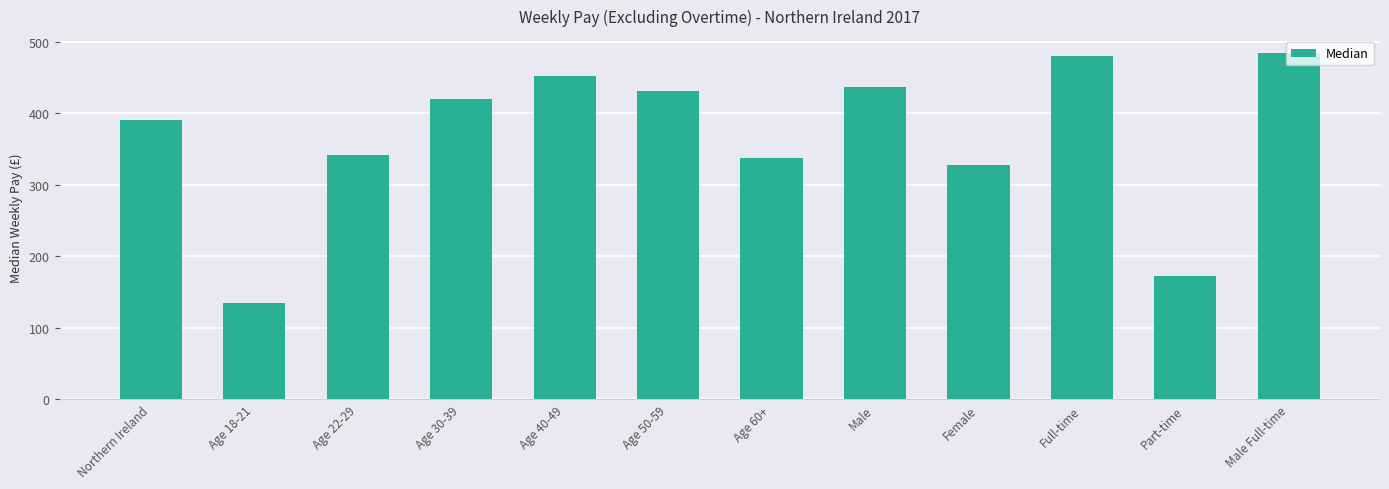

What is the minimum value shown in the chart?

134.6